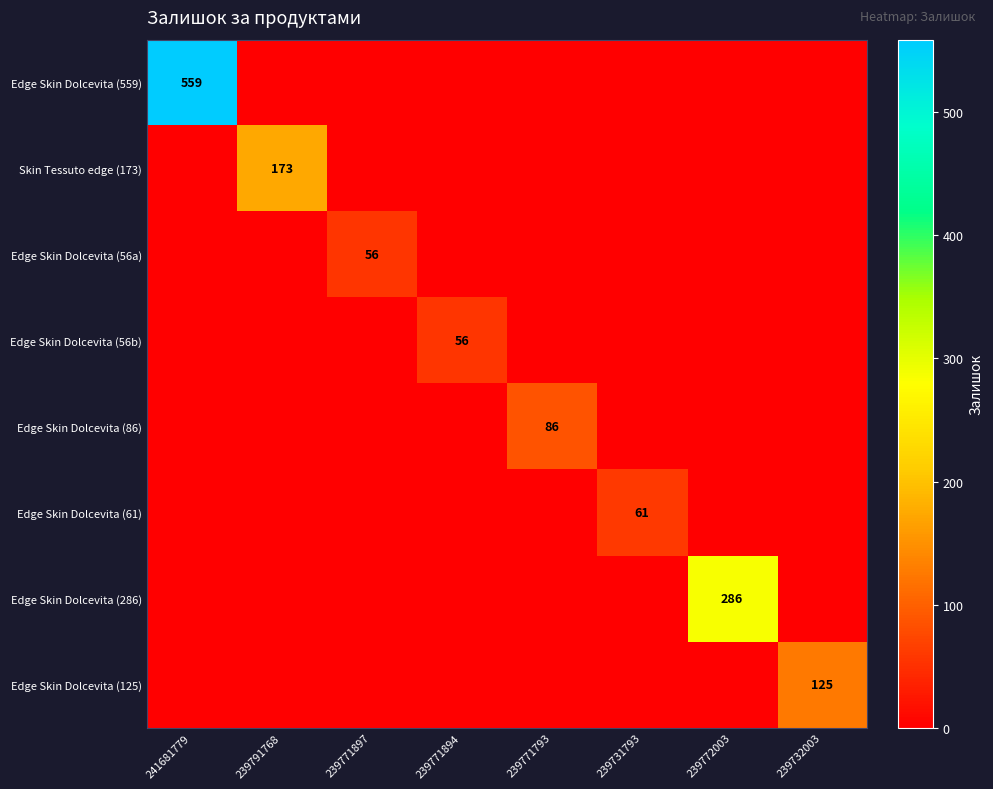

Which series has the largest total across all categories?

Edge Skin Dolcevita (559)